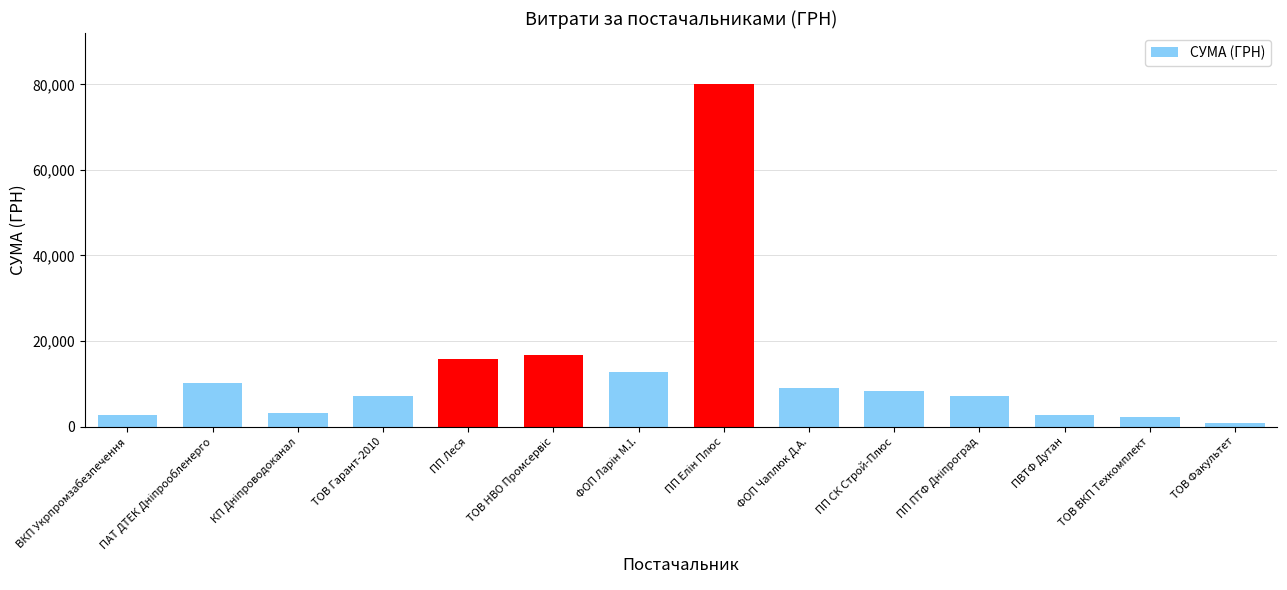

What is the value of the 10th bar from the left?

8226.9